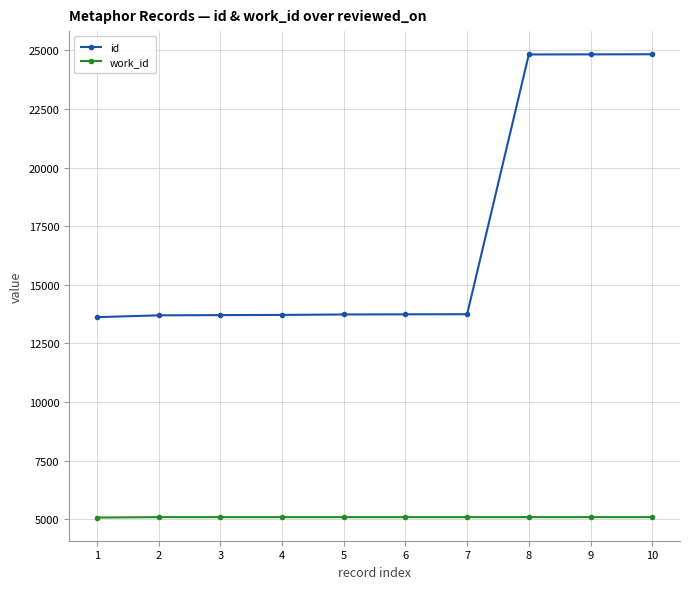

Rank the series at 9 from lowest to highest value.

work_id, id